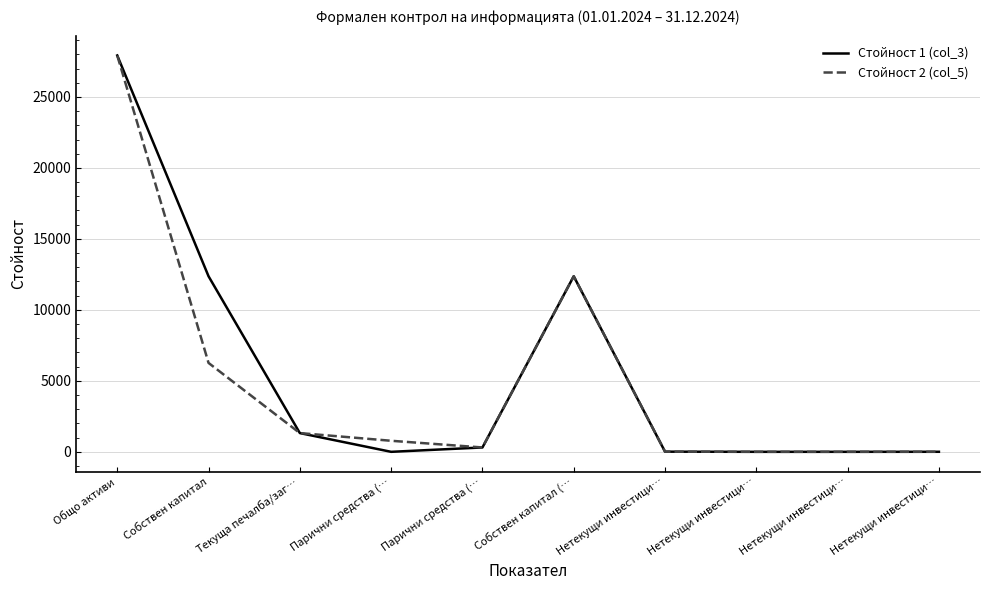

Does the chart display data point markers on the line(s)?

No